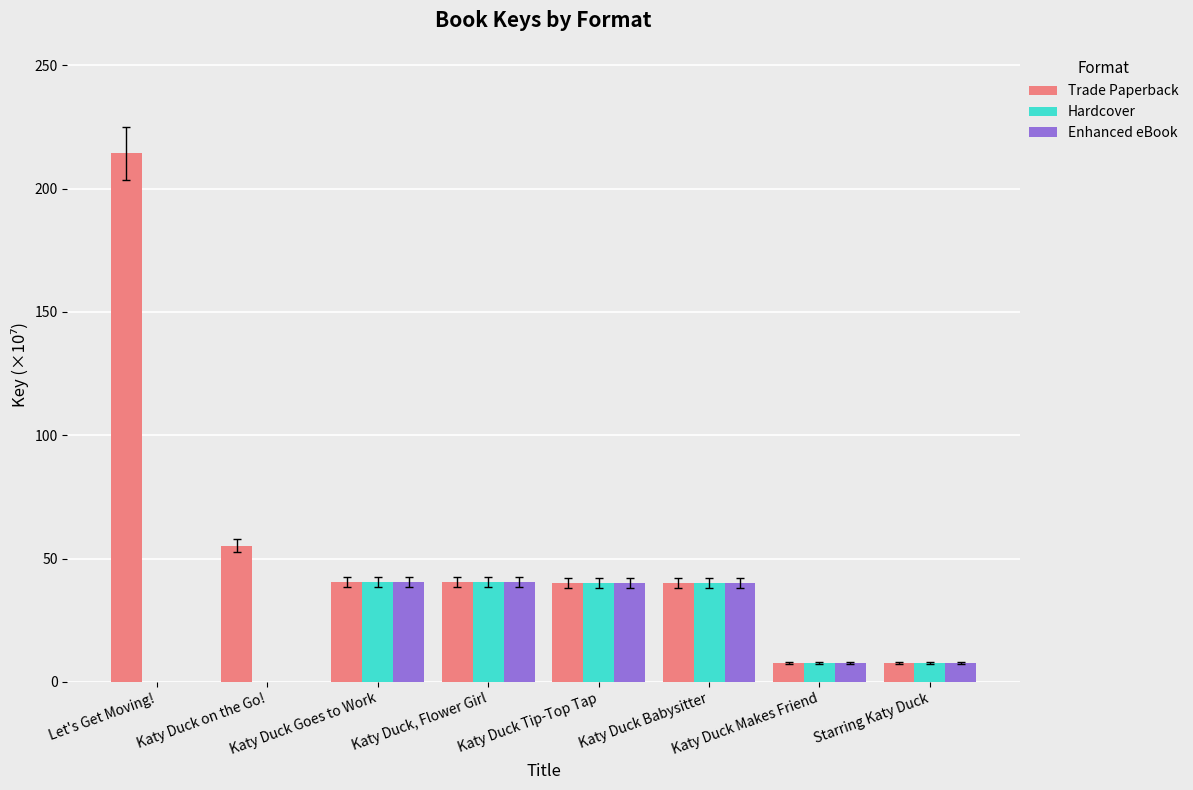

The Enhanced eBook series shows 7.6 at Starring Katy Duck. True or false?

True